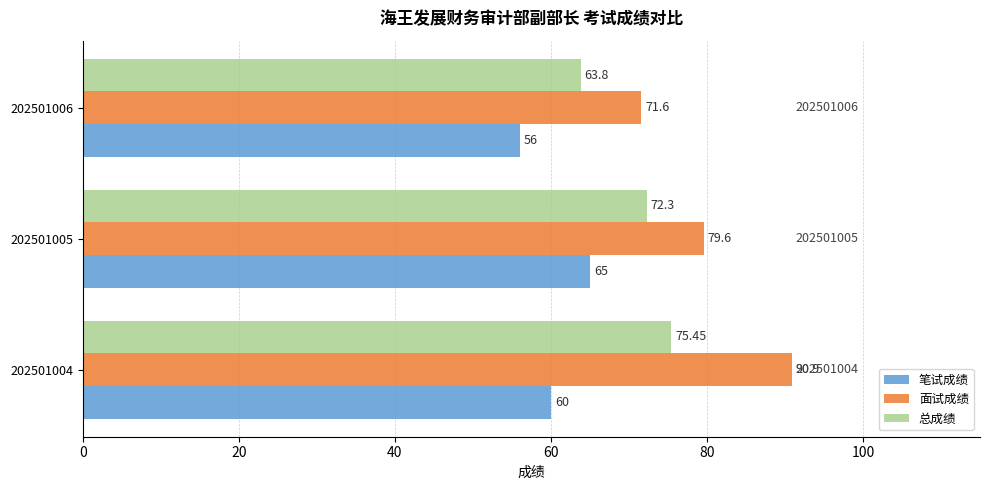

Which series has the largest range (max minus min)?

面试成绩